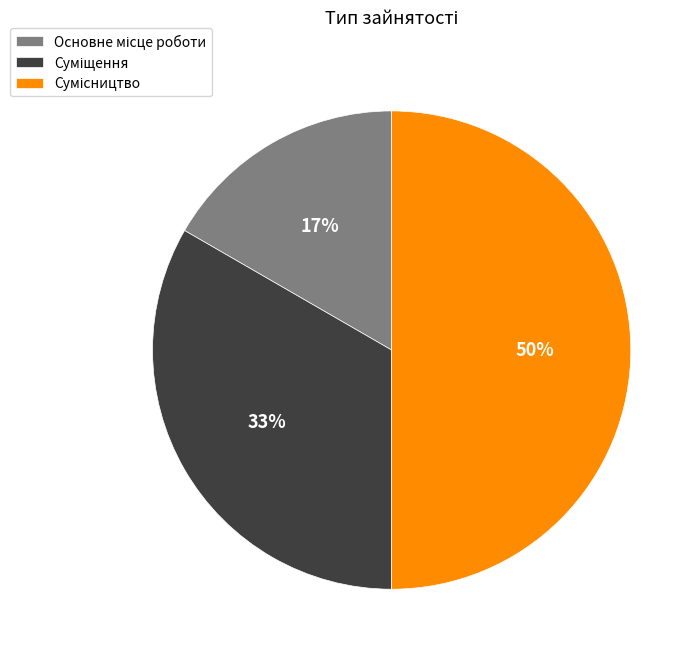

To the nearest percent, what is the average slice percentage?

33%